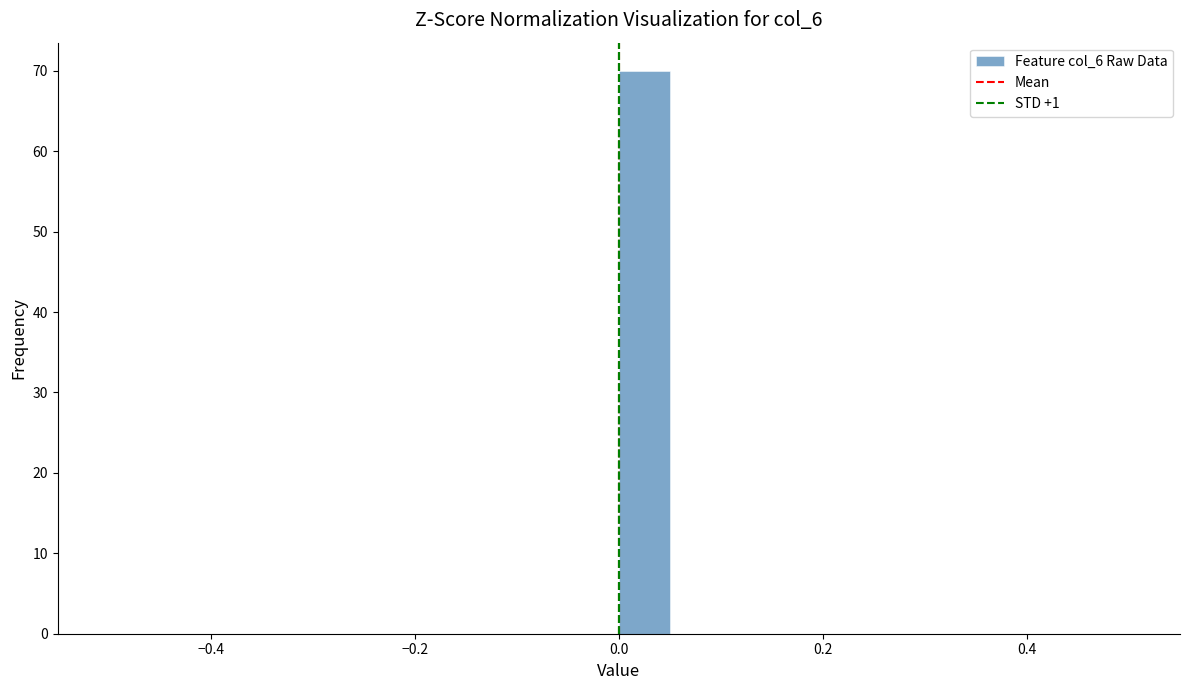

Around what value on the x-axis is the tallest bar? Give the approximate position of its centre, as read against the axis.

0.02